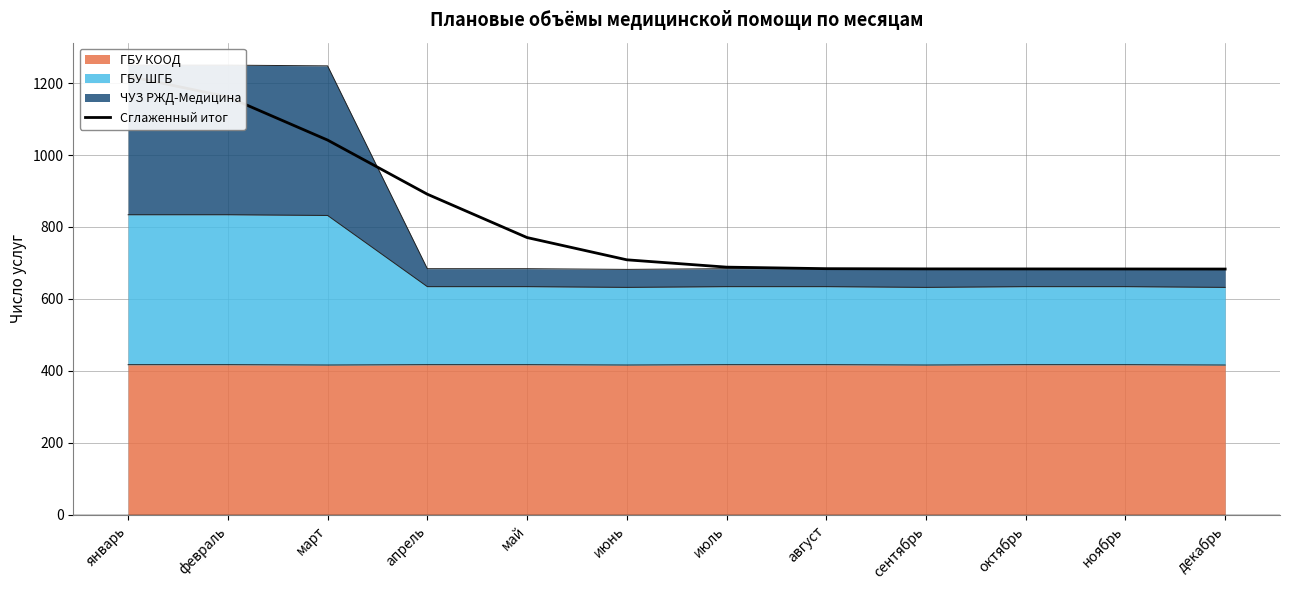

Where is the data nearest to the value 951?

апрель